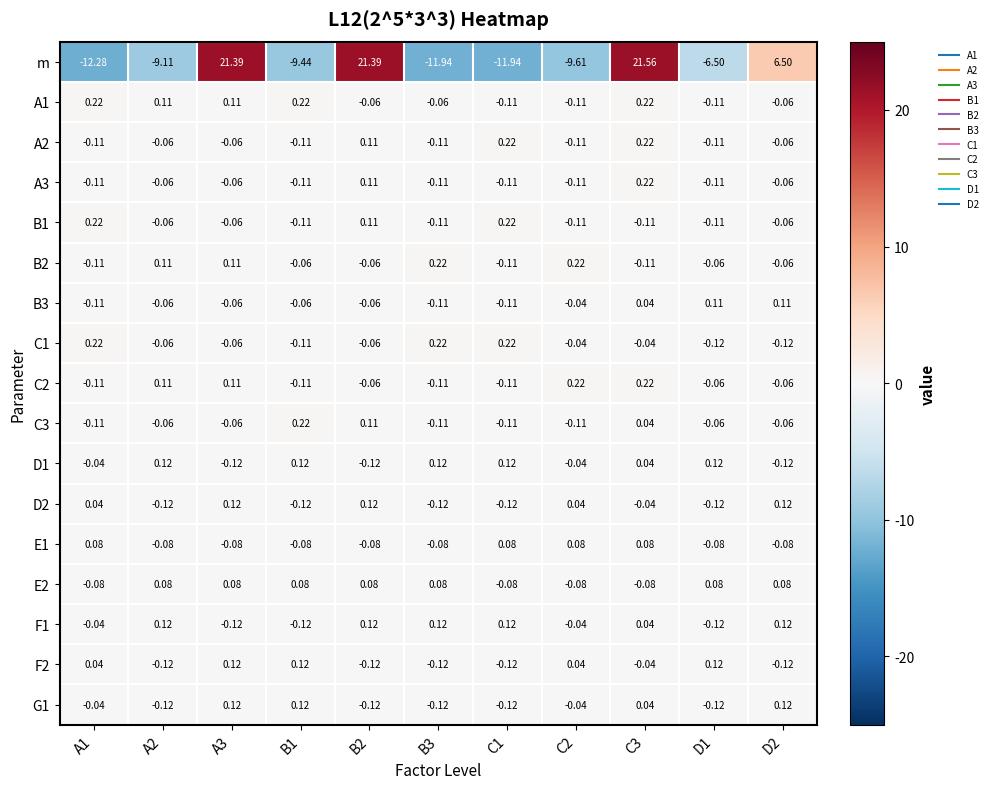

Which series has the widest spread of values?

m